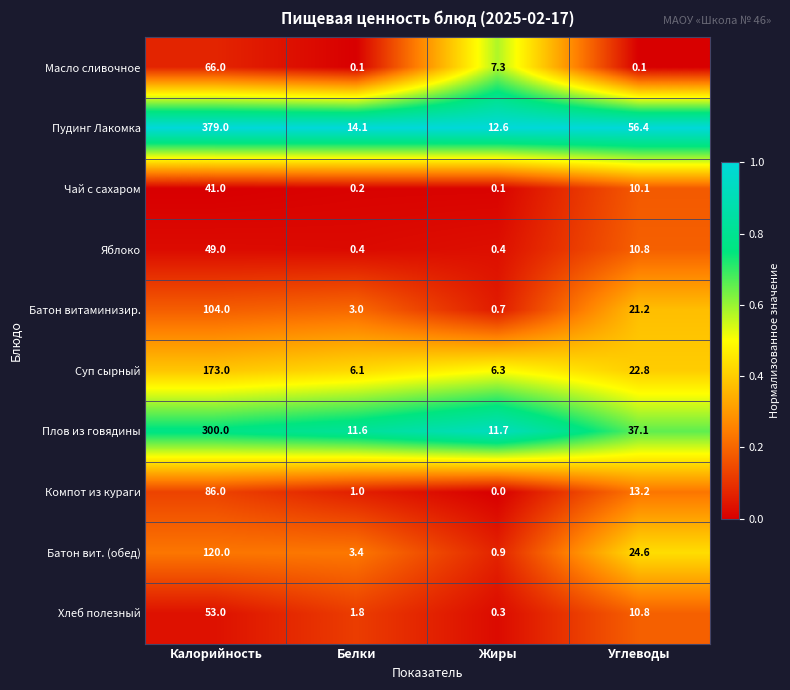

True or false: Суп сырный has a value of 10.3 at Белки.

False